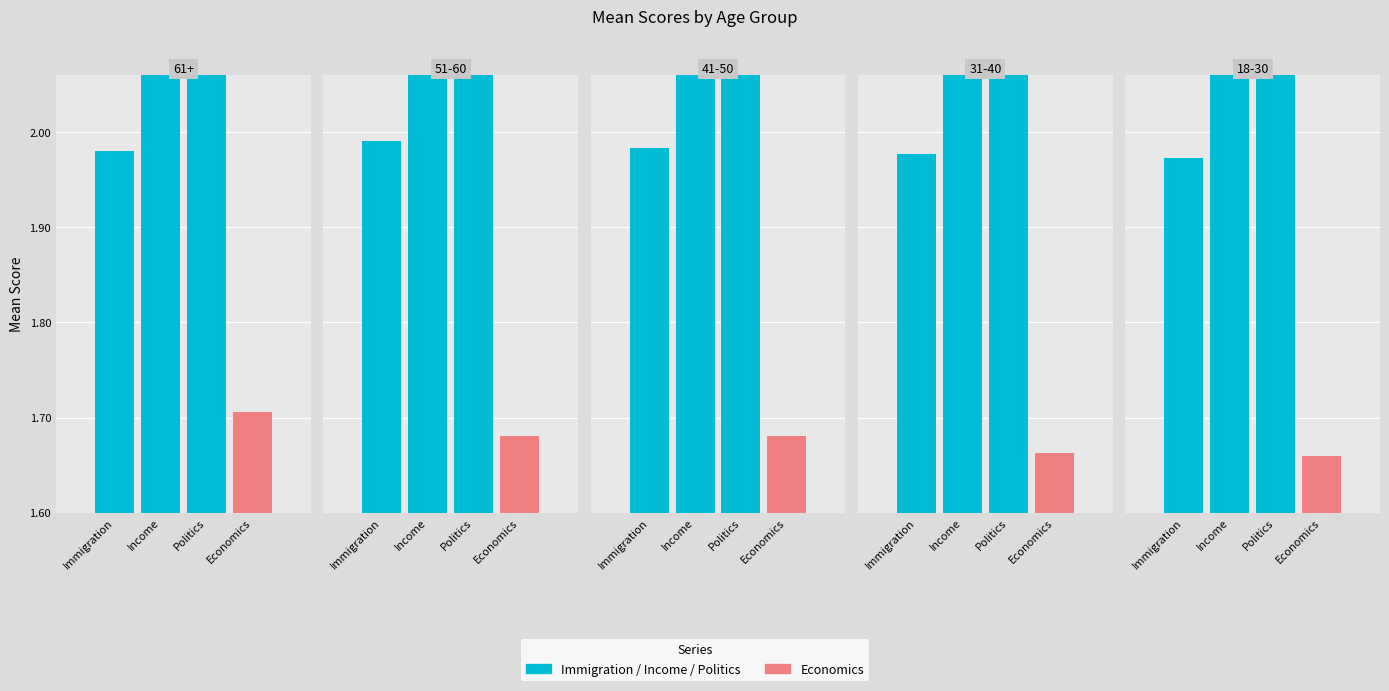

At which label does Immigration reach its peak?

51-60